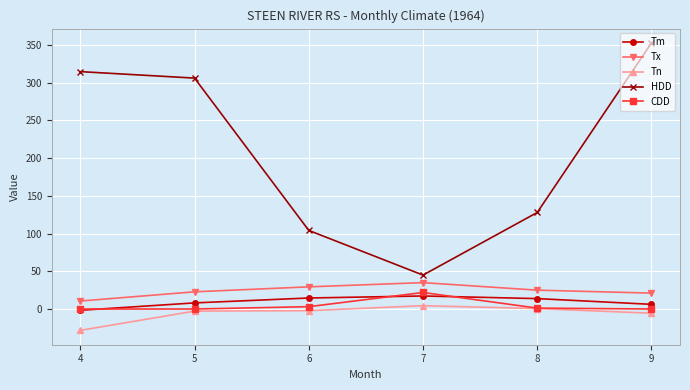

True or false: Tm and Tn cross at least once.

False